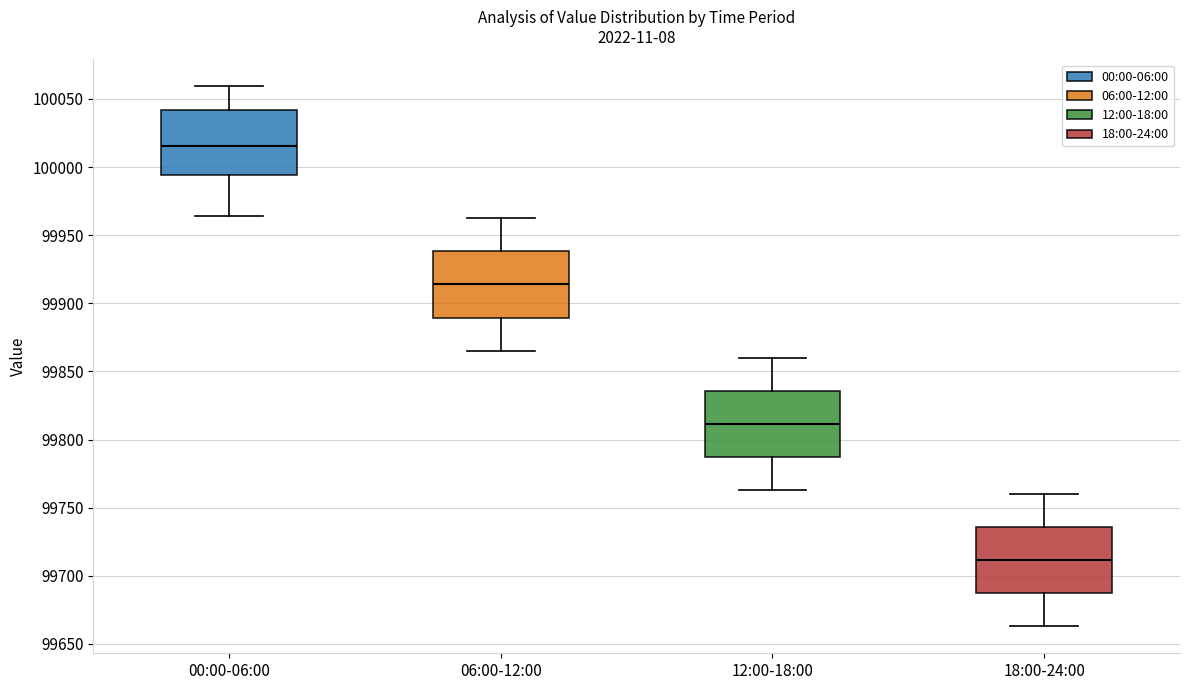

Reading left to right, transcribe this box plot: for each box, give where its median line is, the range the box spans, and where its two whiskers end, as read against the y-axis. The values are not printed on the chart, so give them approximately, as read against the axis.

00:00-06:00: median 100015, box 99995 to 100040, whiskers 99965 to 100060
06:00-12:00: median 99915, box 99890 to 99940, whiskers 99865 to 99965
12:00-18:00: median 99810, box 99785 to 99835, whiskers 99765 to 99860
18:00-24:00: median 99710, box 99685 to 99735, whiskers 99665 to 99760